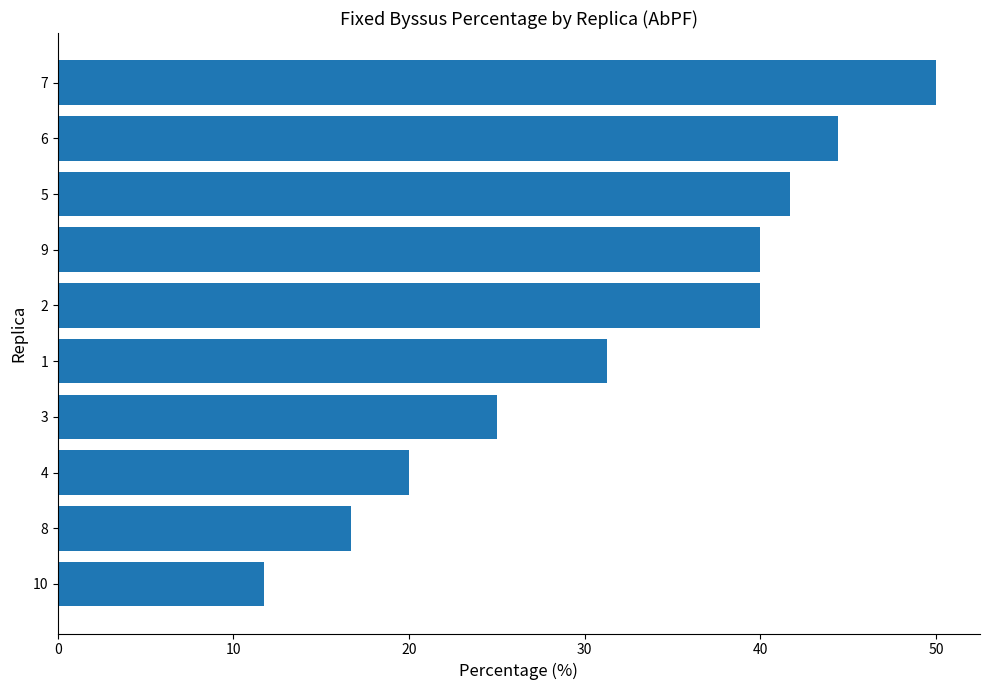

What is the sum of all values?

320.8